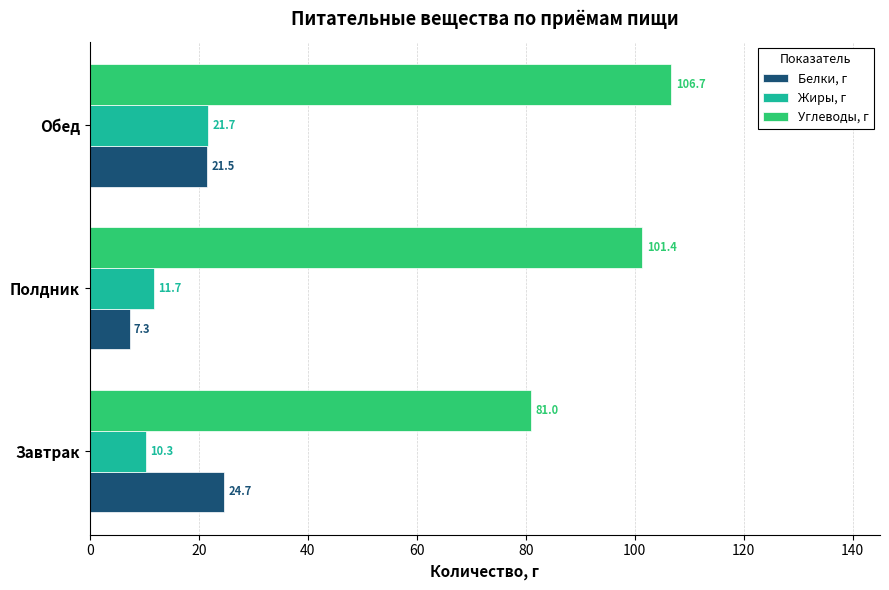

At which label is Углеводы, г closest to 93?

Полдник